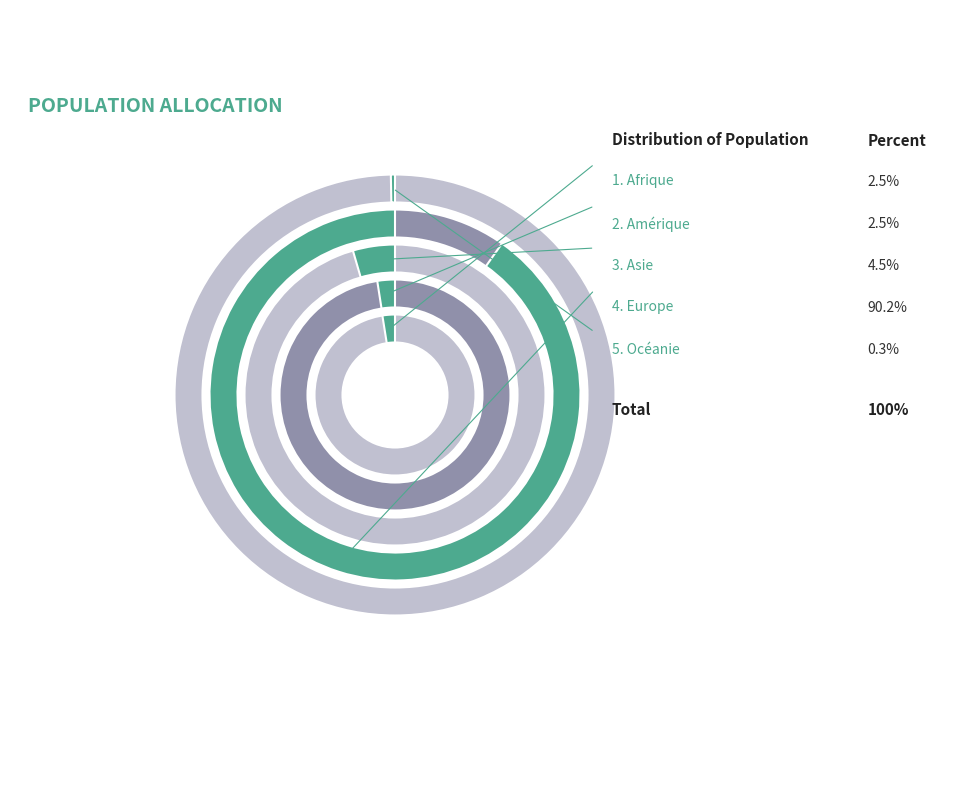

To the nearest percent, what is the average slice percentage?

20%